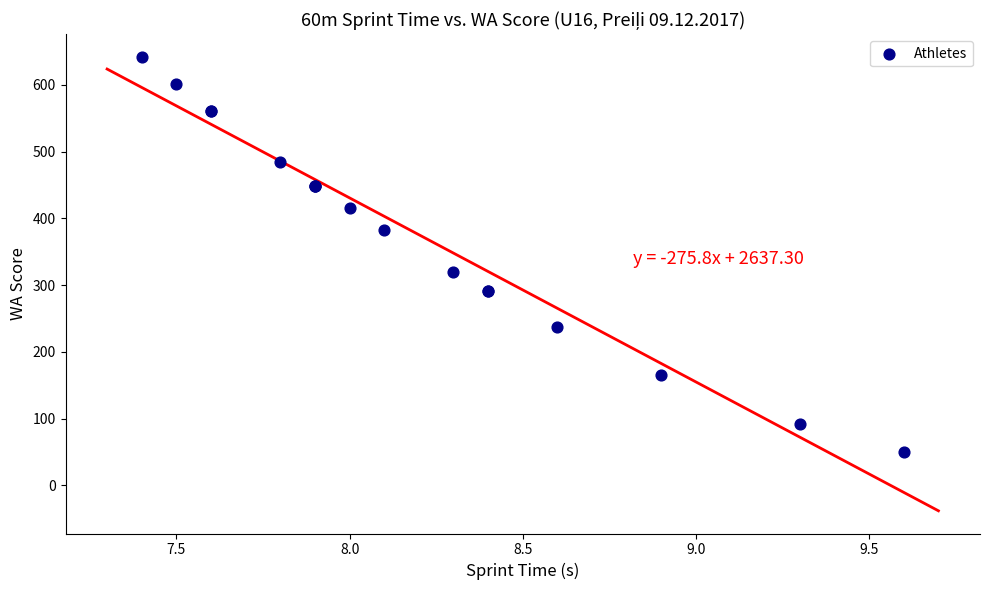

What Y value in the scatter plot is closest to 346?

320